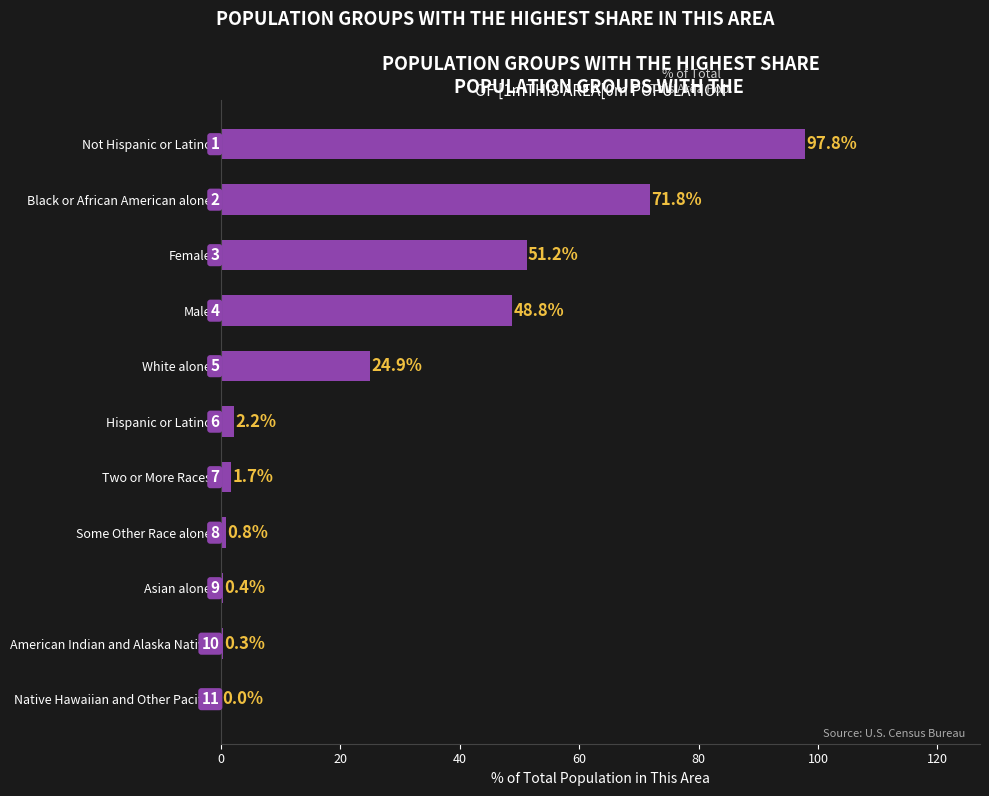

What is the approximate value at Two or More Races?

1.7